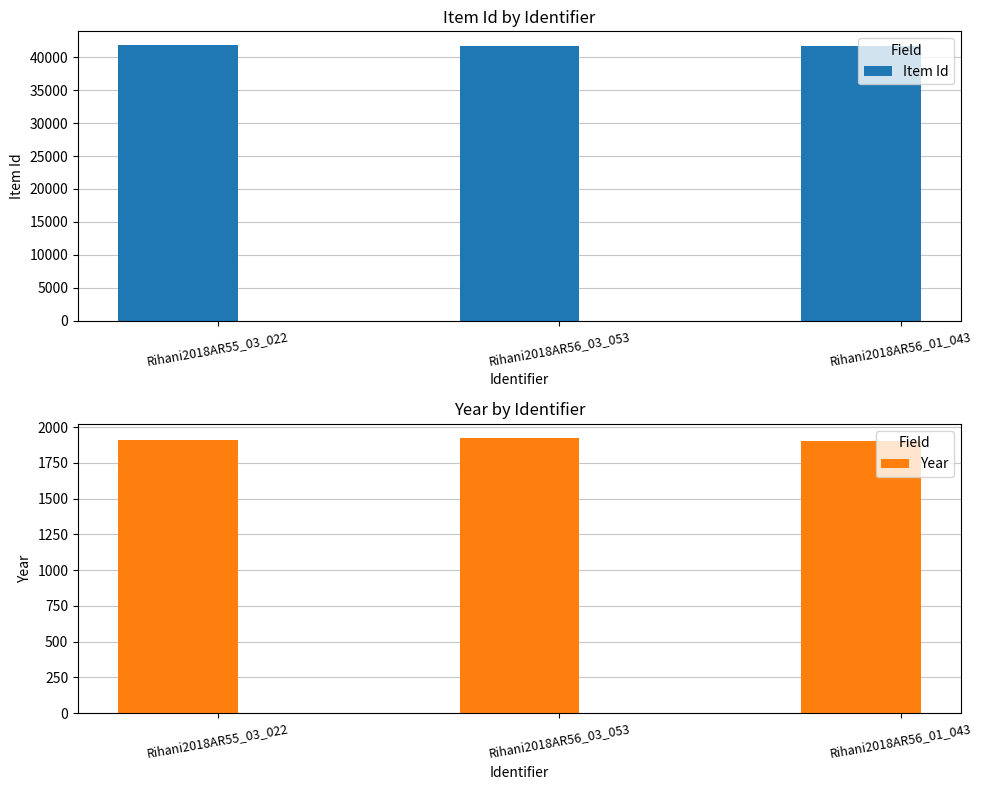

What is the average value of the Item Id series?

41787